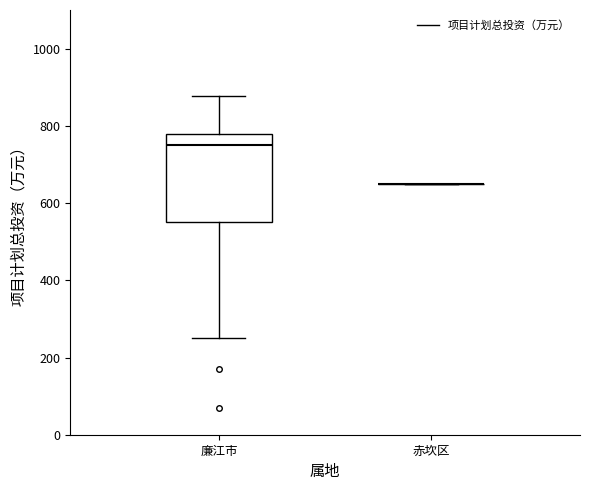

Which box is the tallest, from its lower edge to its upper edge?

廉江市